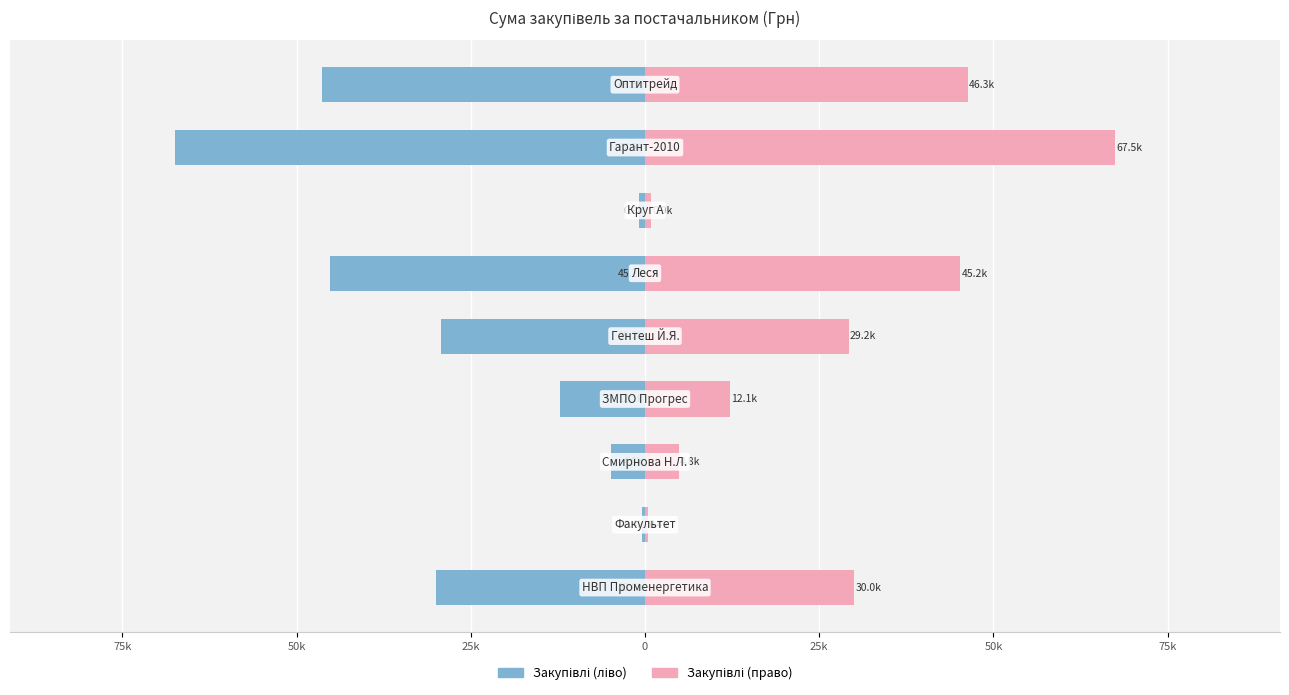

Which series changed the most between 25k and 75k?

Закупівлі (ліво)